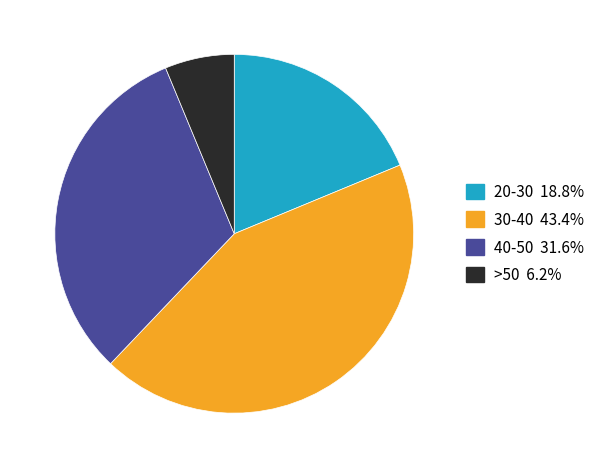

Does any single category account for the majority?

No